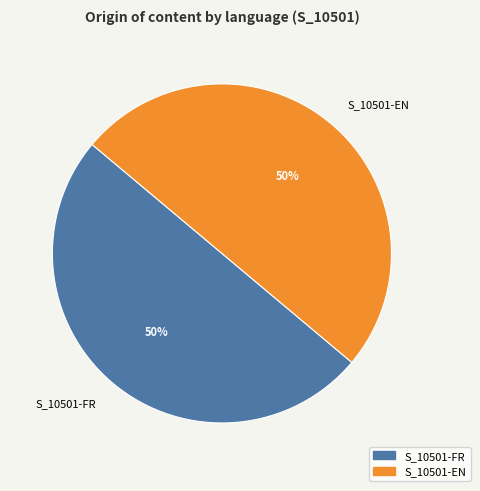

Is the sum of S_10501-FR and S_10501-EN greater than half?

Yes